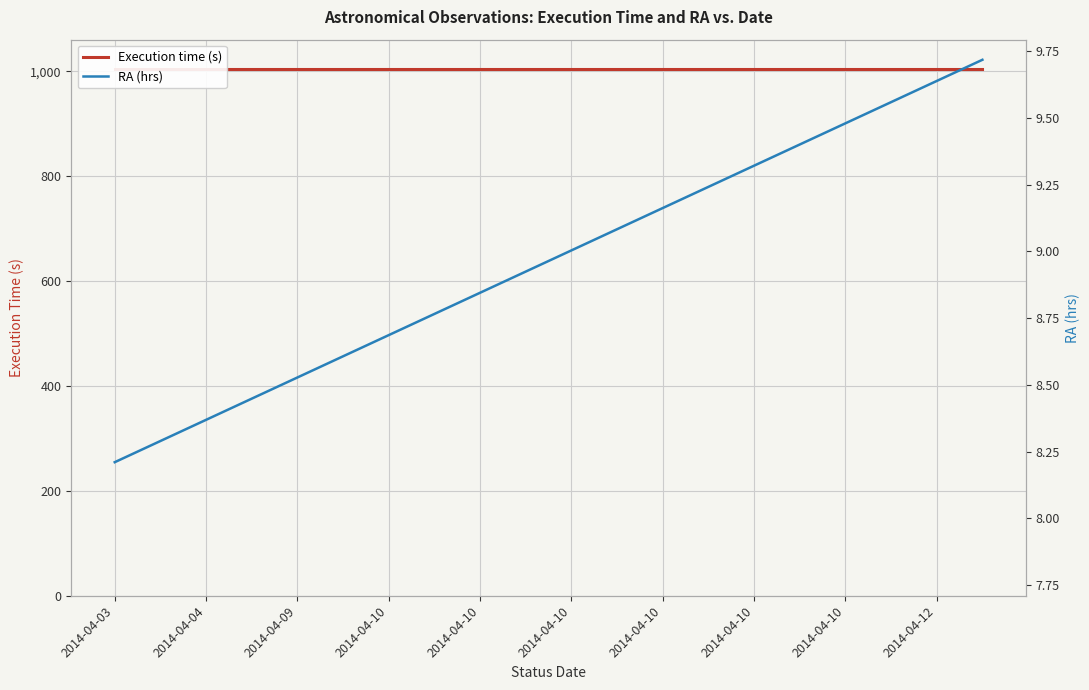

What is the value of the Execution time (s) point at the 13th from the left?

1005.0